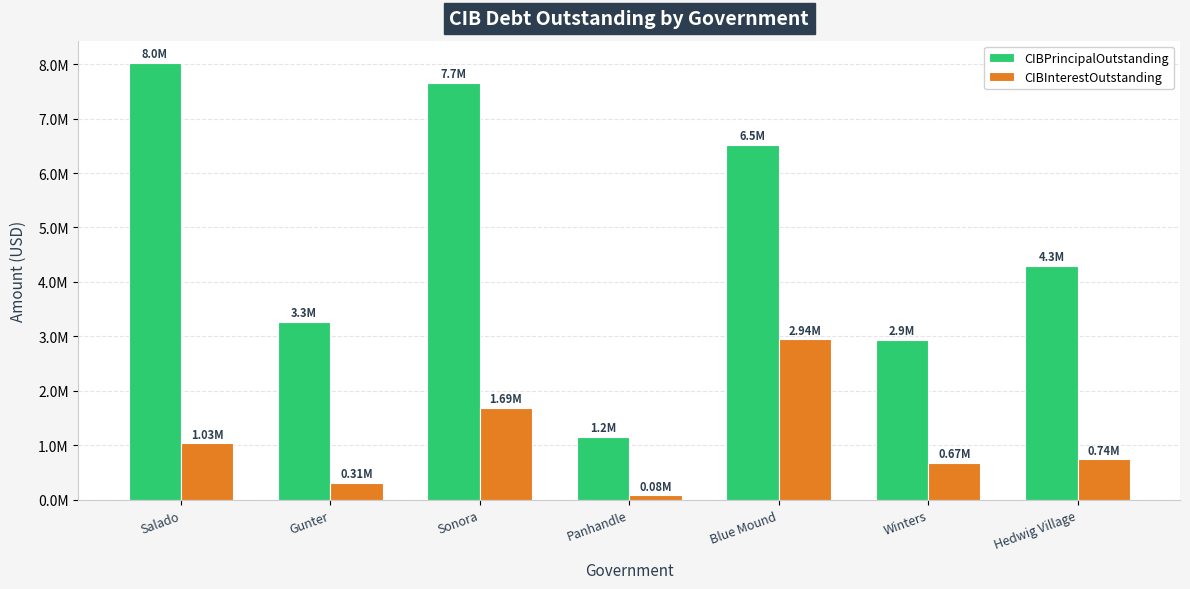

What are all the series names shown in the legend?

CIBPrincipalOutstanding, CIBInterestOutstanding